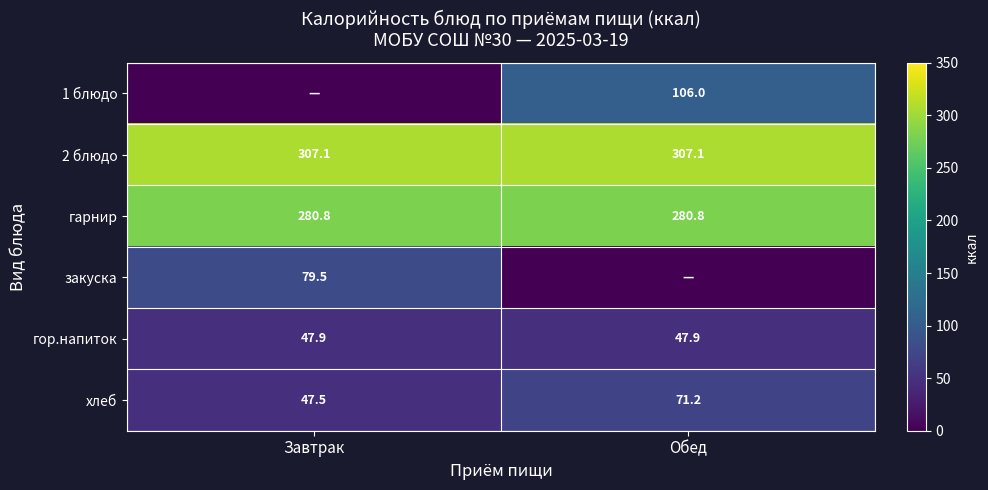

True or false: гор.напиток has a value of 73.7 at Обед.

False